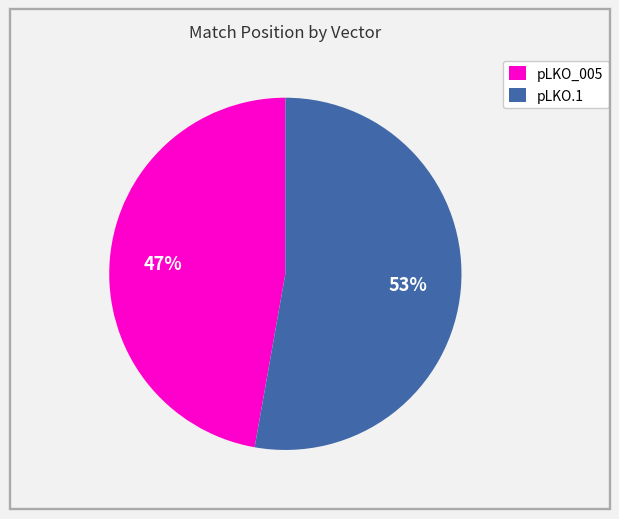

Does pLKO_005 represent more than half of the total?

No